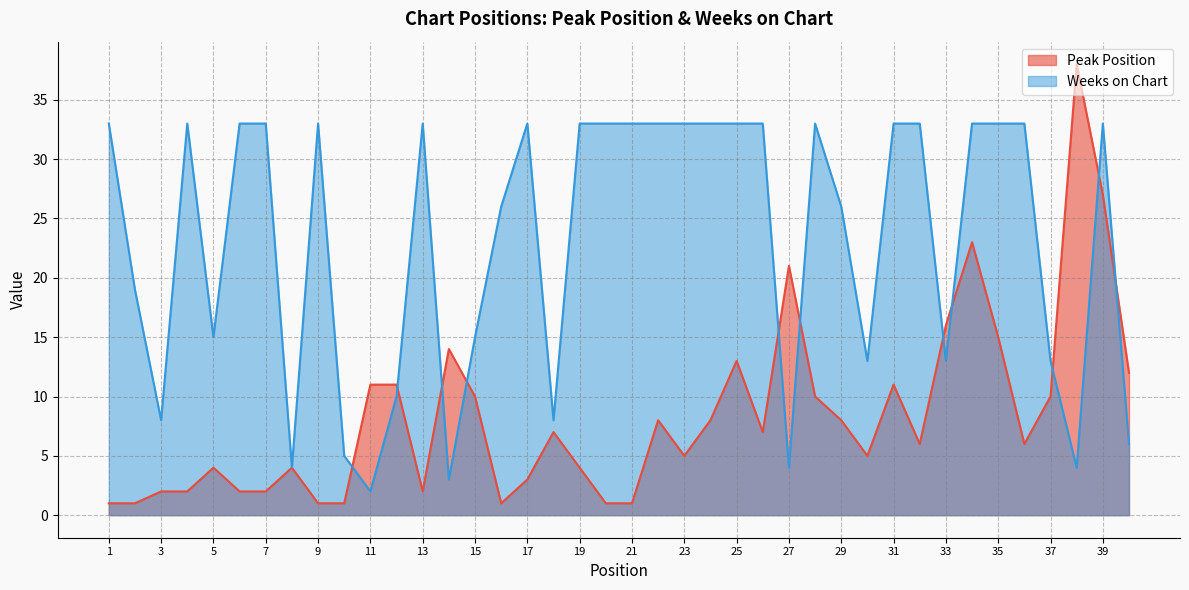

Does the chart display data point markers on the line(s)?

No